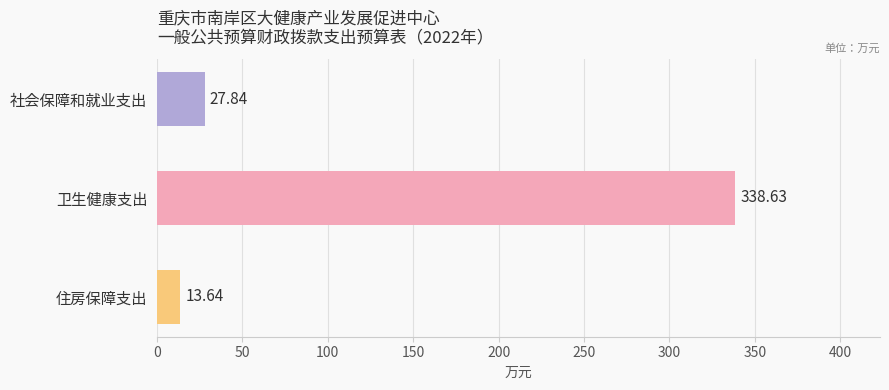

Which category has the lowest value across all series?

住房保障支出